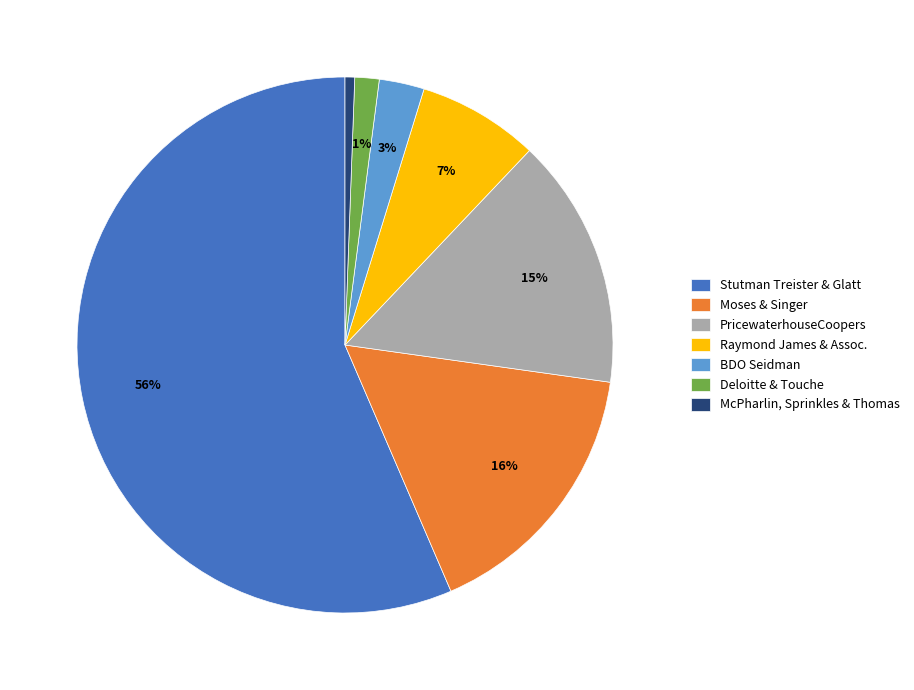

Does any single category account for the majority?

Yes